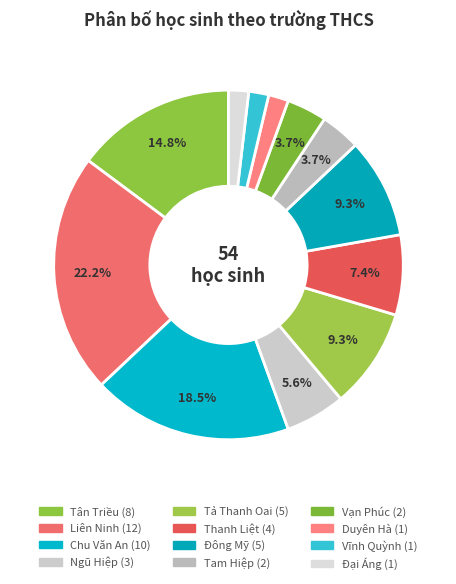

How many slices are in this pie chart?

12